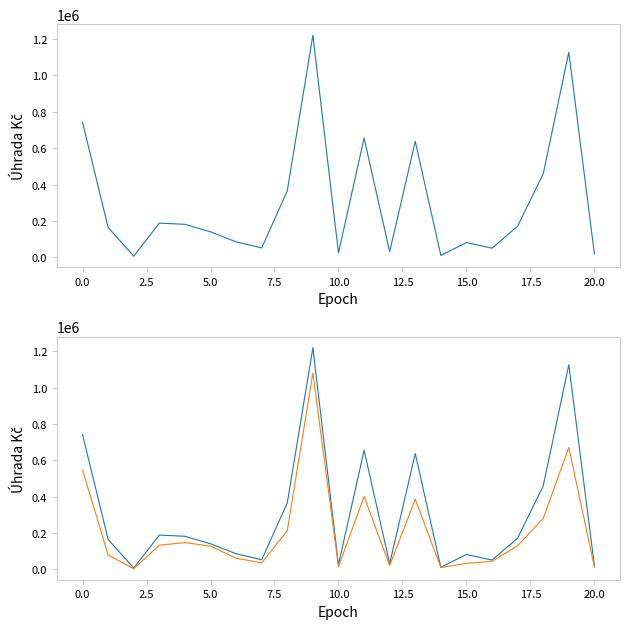

Is it true that Zachyceno Úhrada Kč equals 257844.7 at 0.0?

False